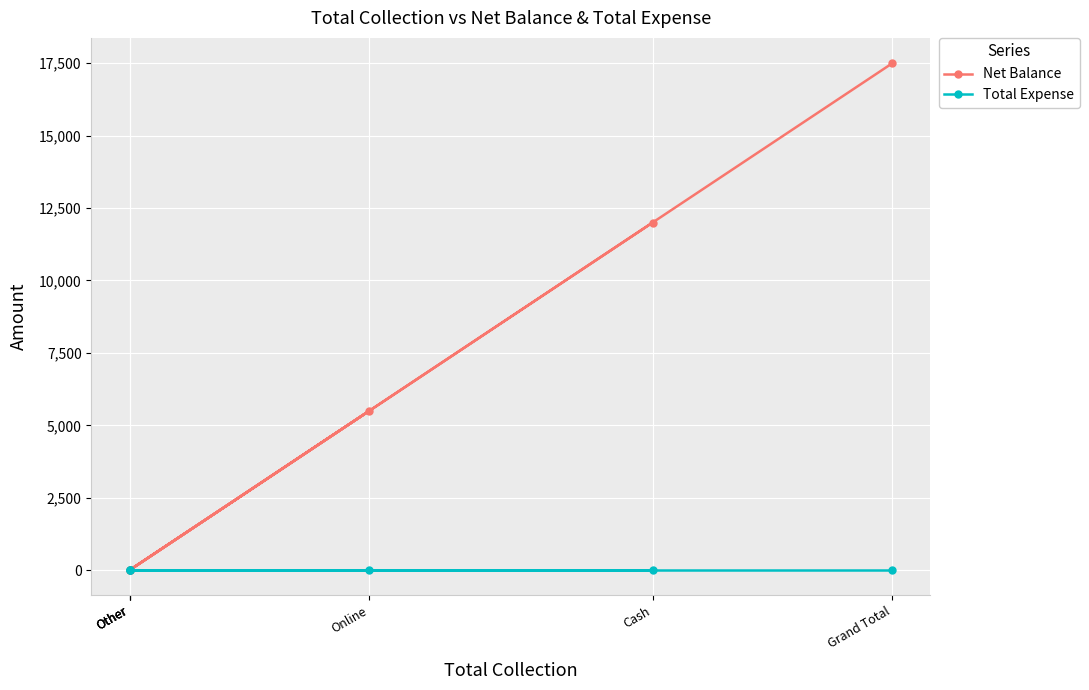

True or false: Net Balance and Total Expense cross at least once.

False